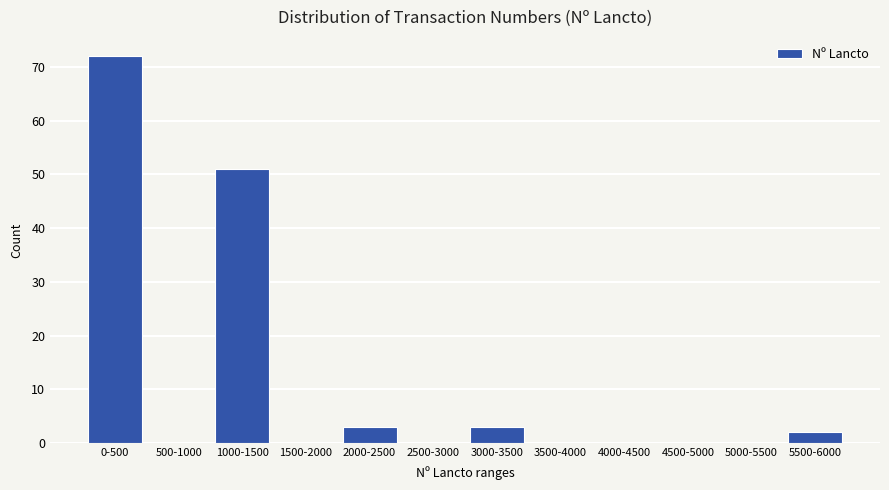

Reading left to right, extract all data points from this chart.

0-500=72	500-1000=0	1000-1500=51	1500-2000=0	2000-2500=3	2500-3000=0	3000-3500=3	3500-4000=0	4000-4500=0	4500-5000=0	5000-5500=0	5500-6000=2